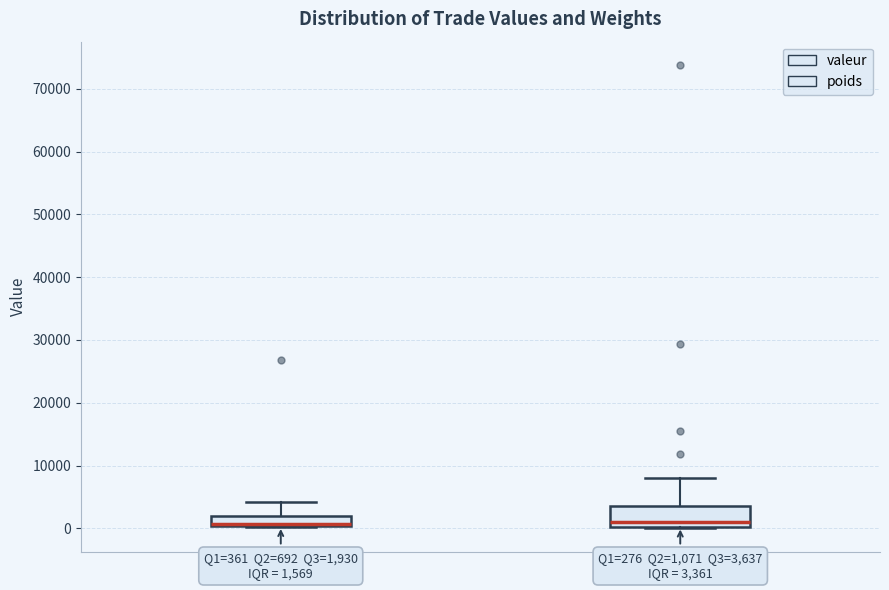

Comparing the boxes themselves (not the whiskers), which one is the tallest?

poids